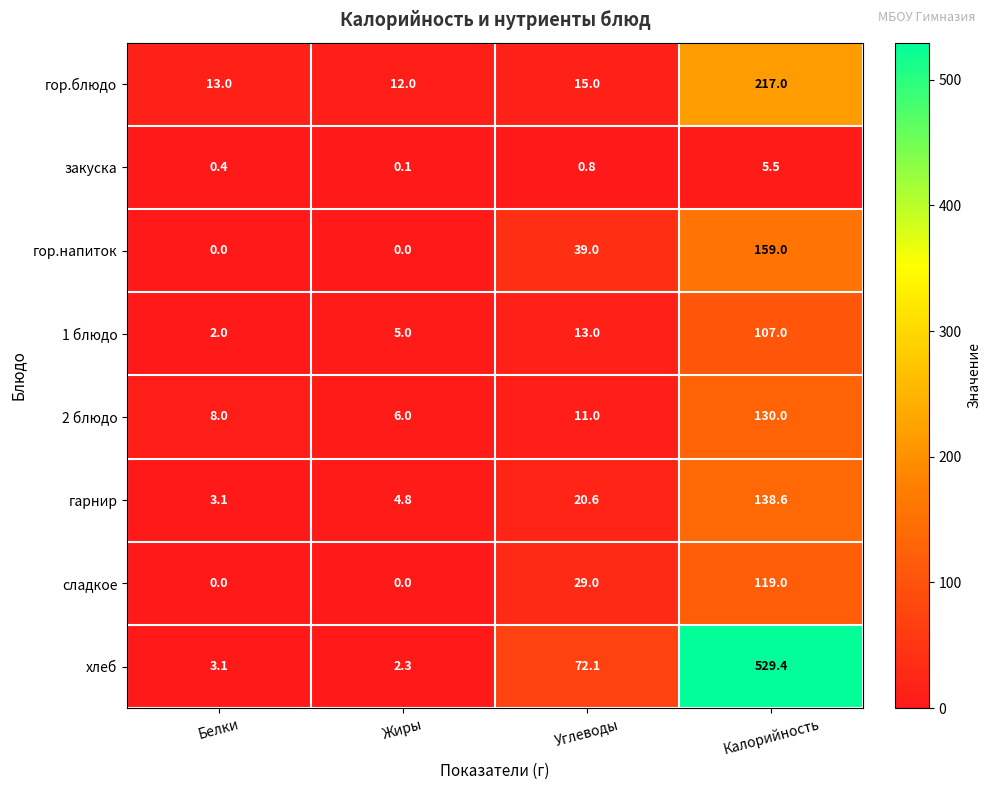

Count the number of data series in this chart.

8